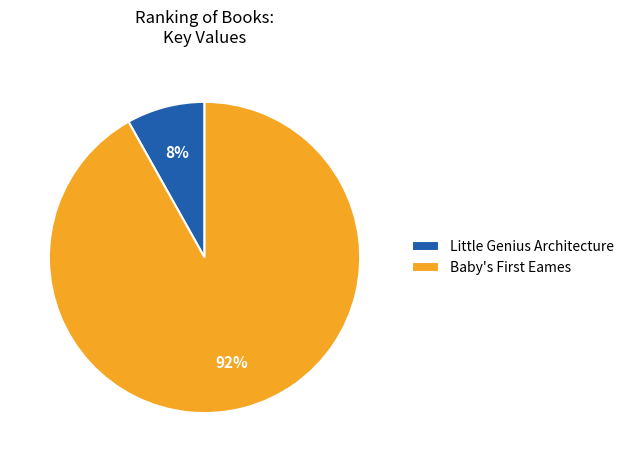

To the nearest percent, what is the difference between the largest and smallest slice percentages?

84%